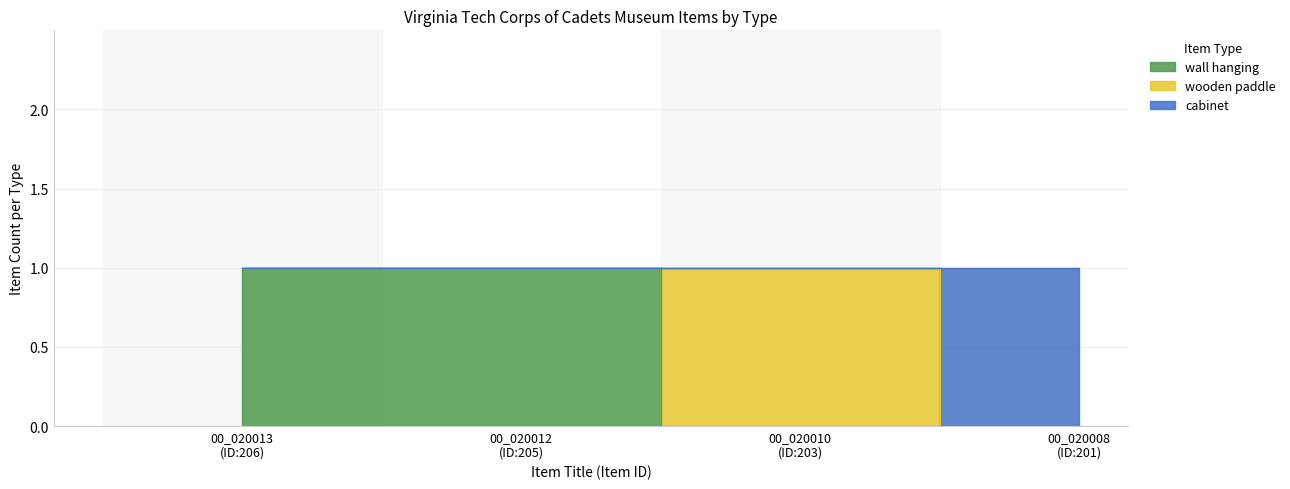

How many data points does each series have?

4